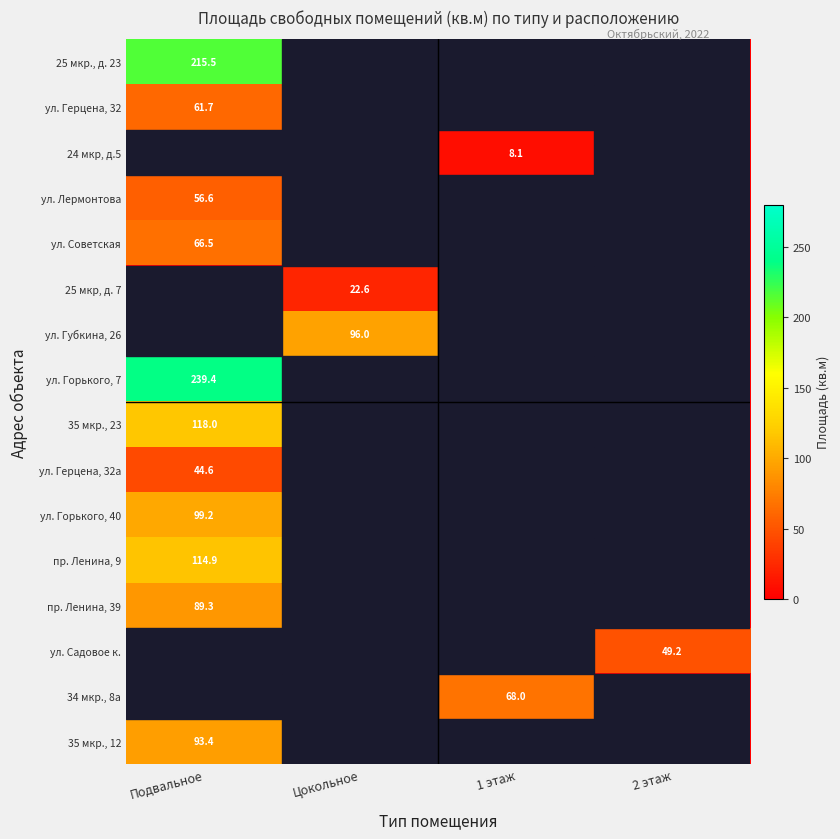

Which category has the highest value across all series?

Подвальное